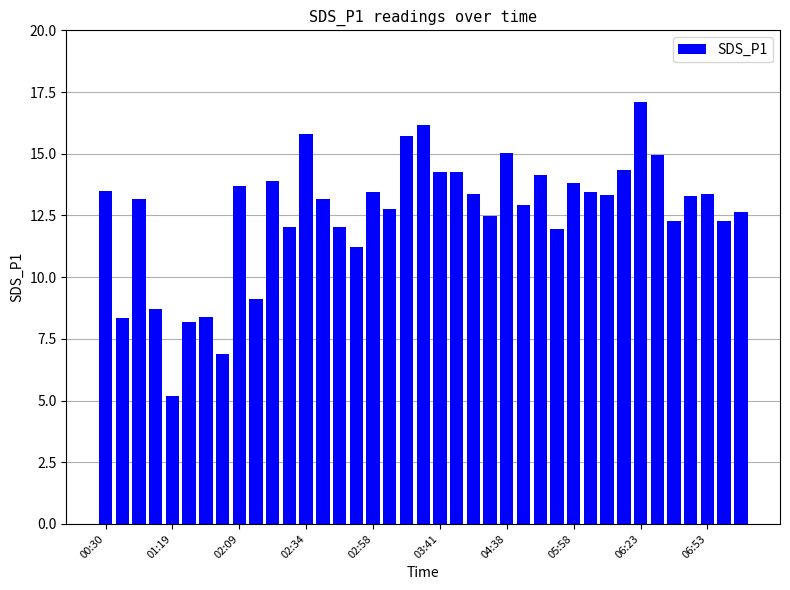

What is the difference between the maximum and second lowest values?

10.2